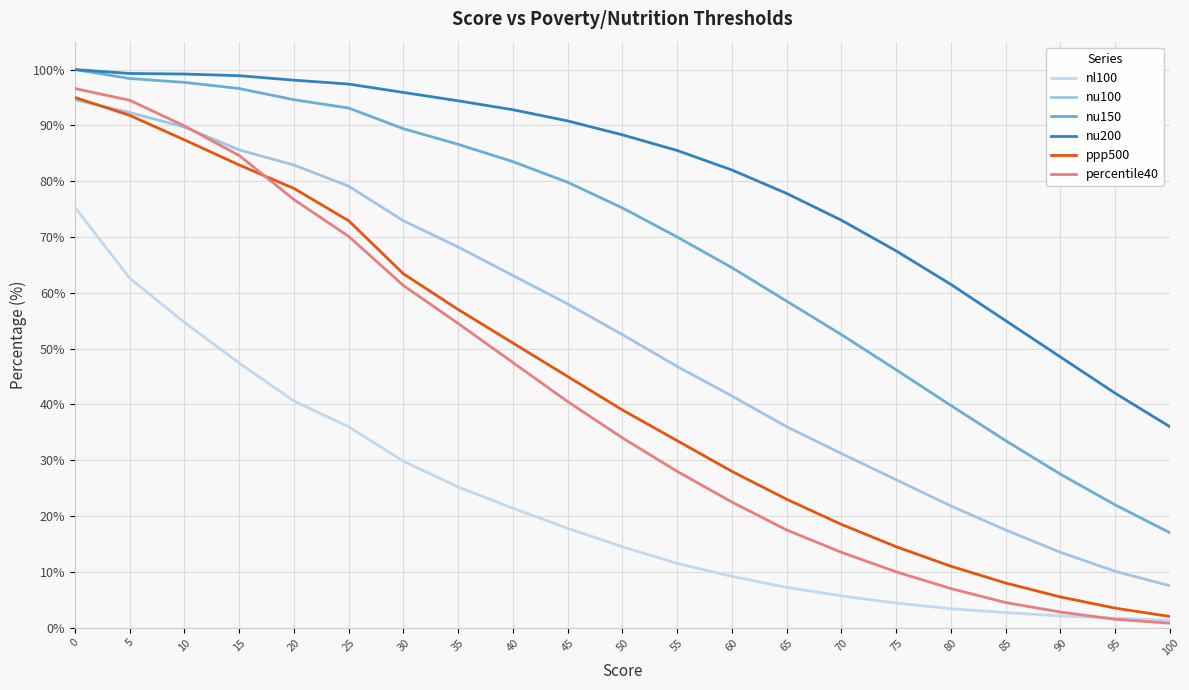

How many lines are shown in the chart?

6